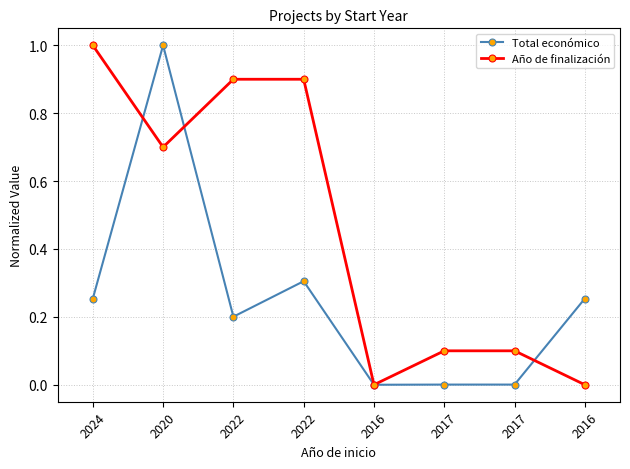

Reading left to right, what are all the values shown in this chart?

Total económico: 0.3	1.0	0.2	0.3	0.0	0.0	0.0	0.3
Año de finalización: 1.0	0.7	0.9	0.9	0.0	0.1	0.1	0.0